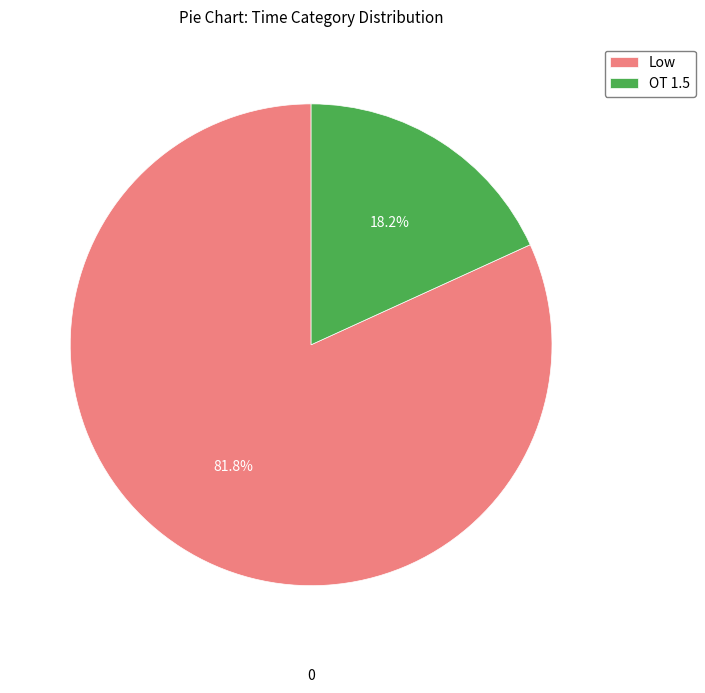

To the nearest percent, what portion does OT 1.5 represent?

18%